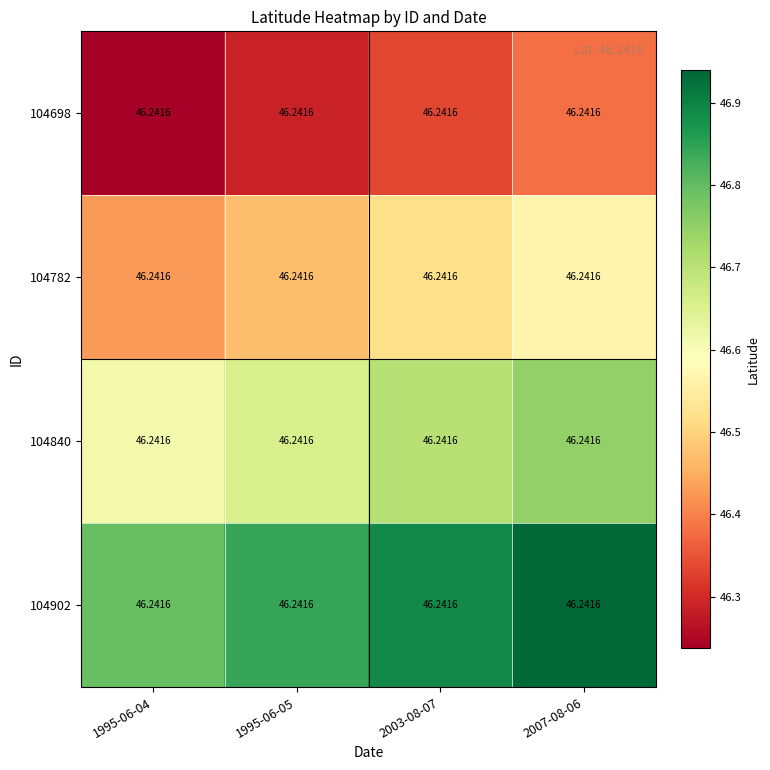

The 104840 series shows 20.5 at 2007-08-06. True or false?

False